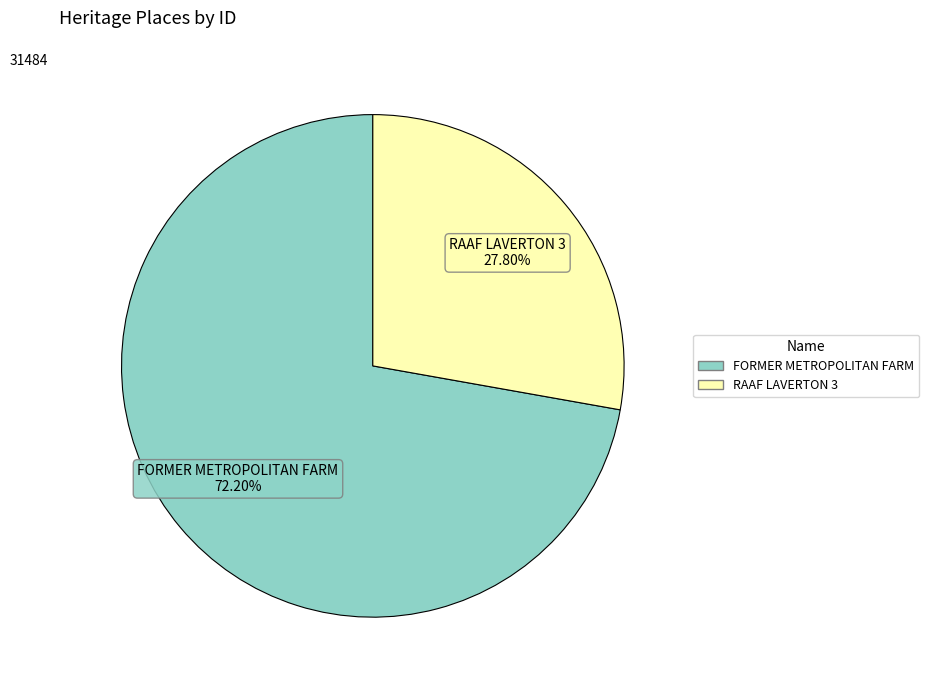

Rank the categories by value from lowest to highest.

RAAF LAVERTON 3, FORMER METROPOLITAN FARM